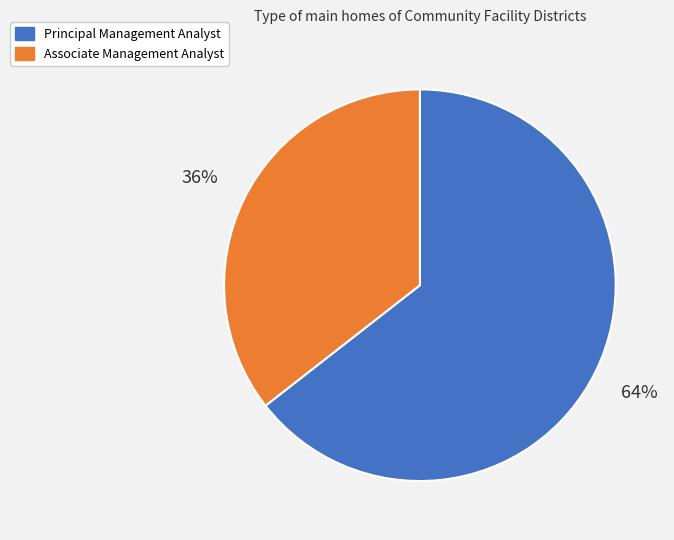

Do Principal Management Analyst and Associate Management Analyst together represent more than half of the pie?

Yes